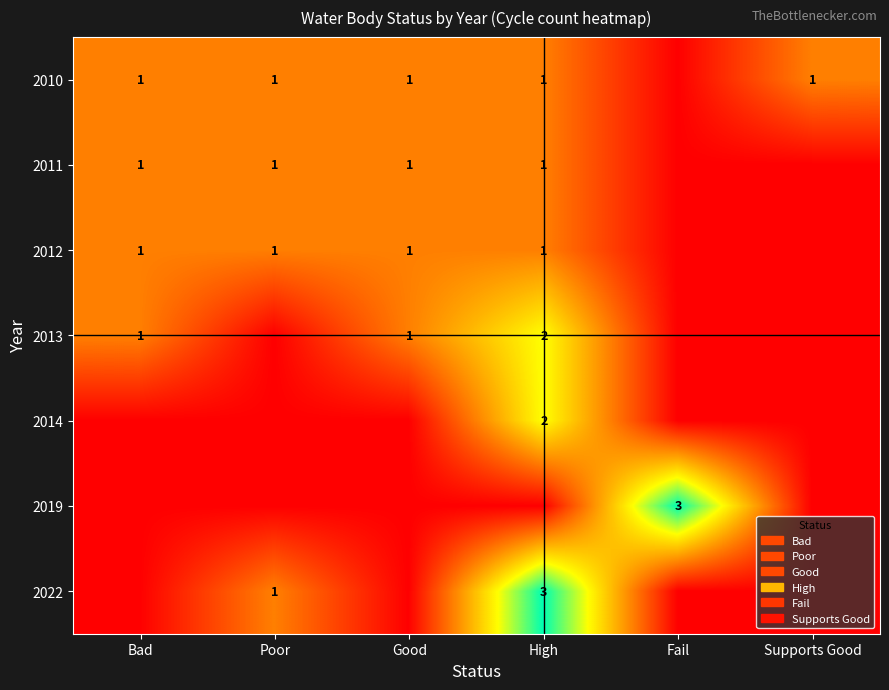

Is it true that 2013 equals 3 at High?

False